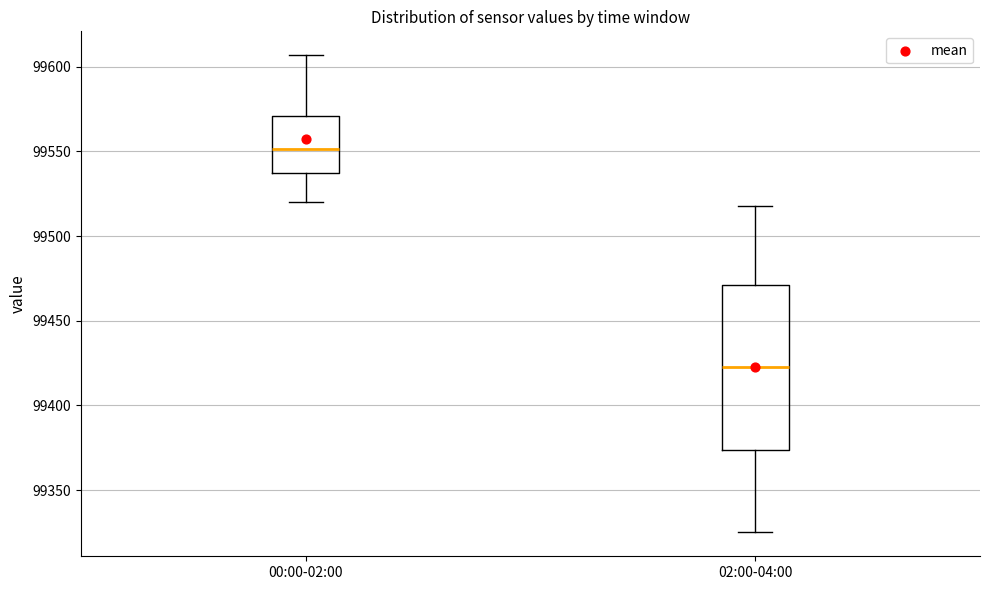

Which box's median line is the highest?

00:00-02:00